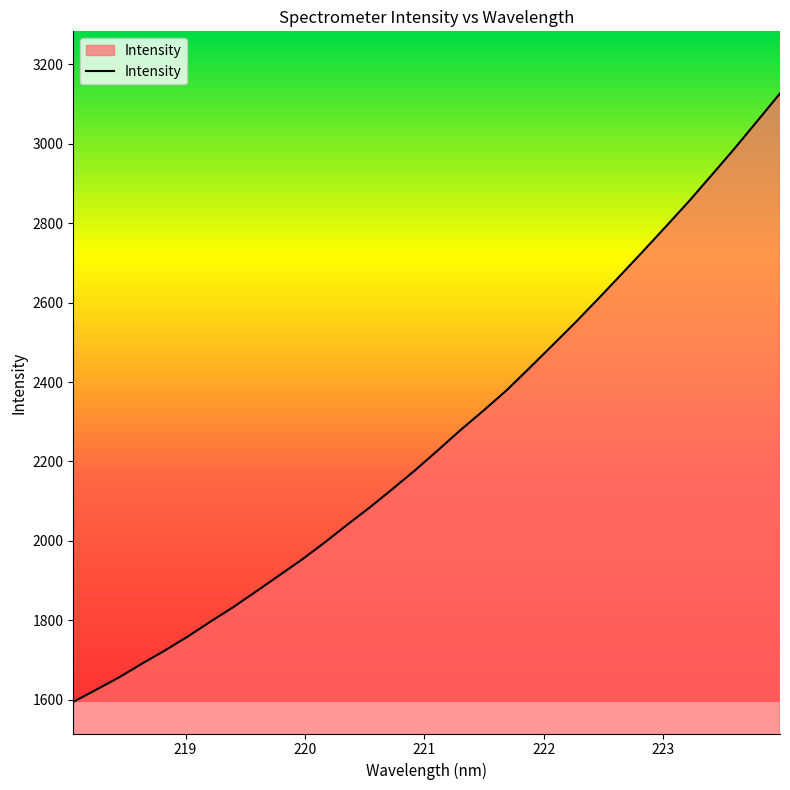

What is the greatest value displayed?

3126.8